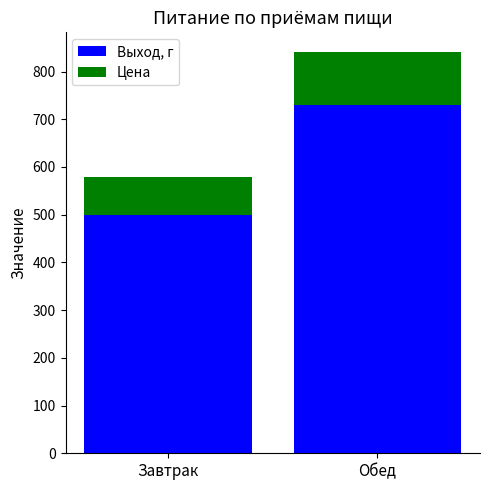

What is the approximate value of Выход, г at Обед?

730.0